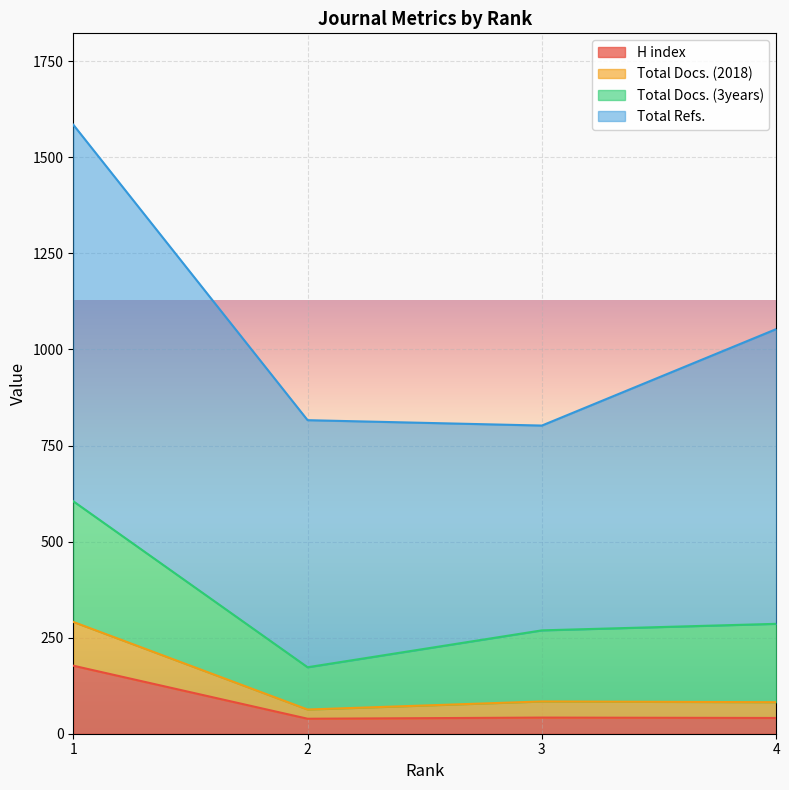

At which category is the sum across all series the highest?

1